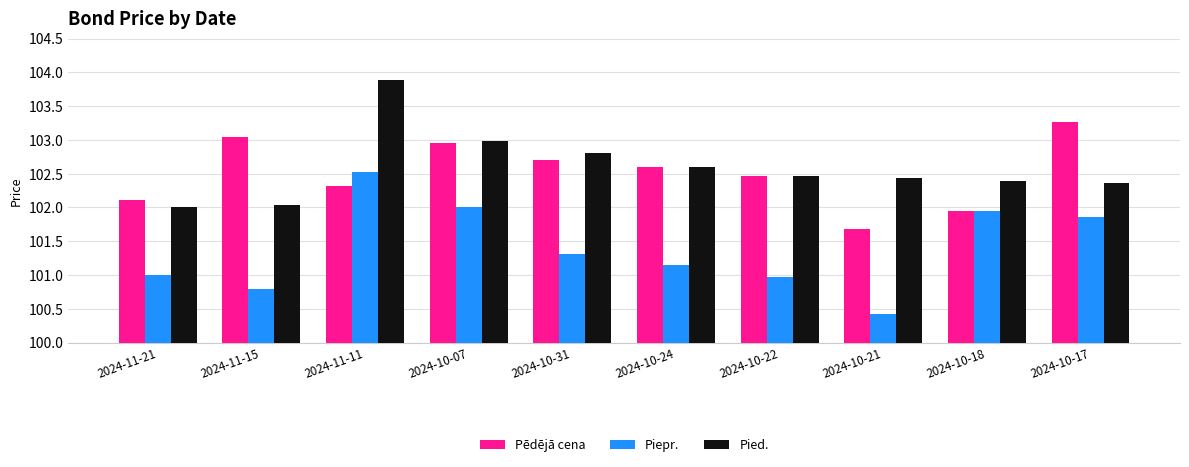

At which label is Pēdējā cena closest to 102?

2024-10-18